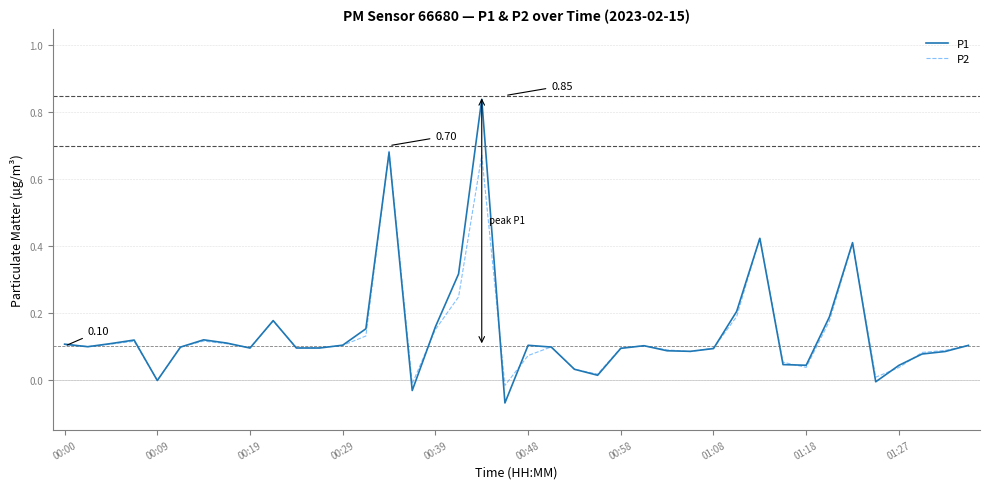

Rank the series by their maximum value, from lowest to highest.

P2, P1